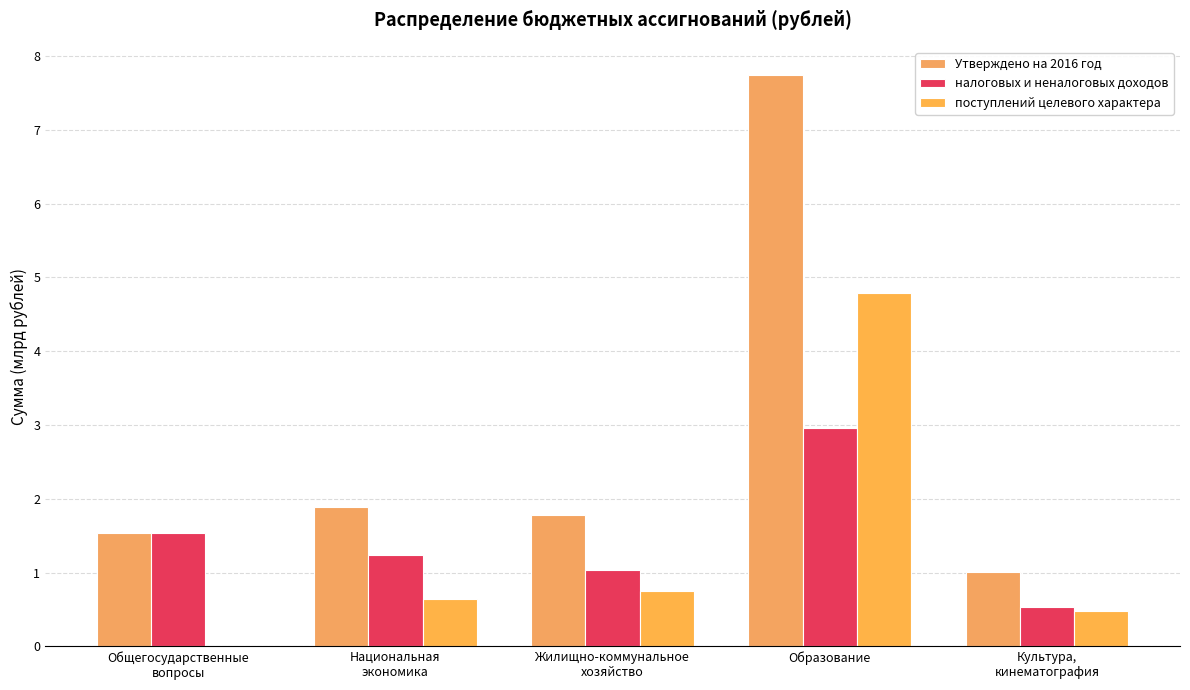

What is the sum of all Утверждено на 2016 год values?

14.0